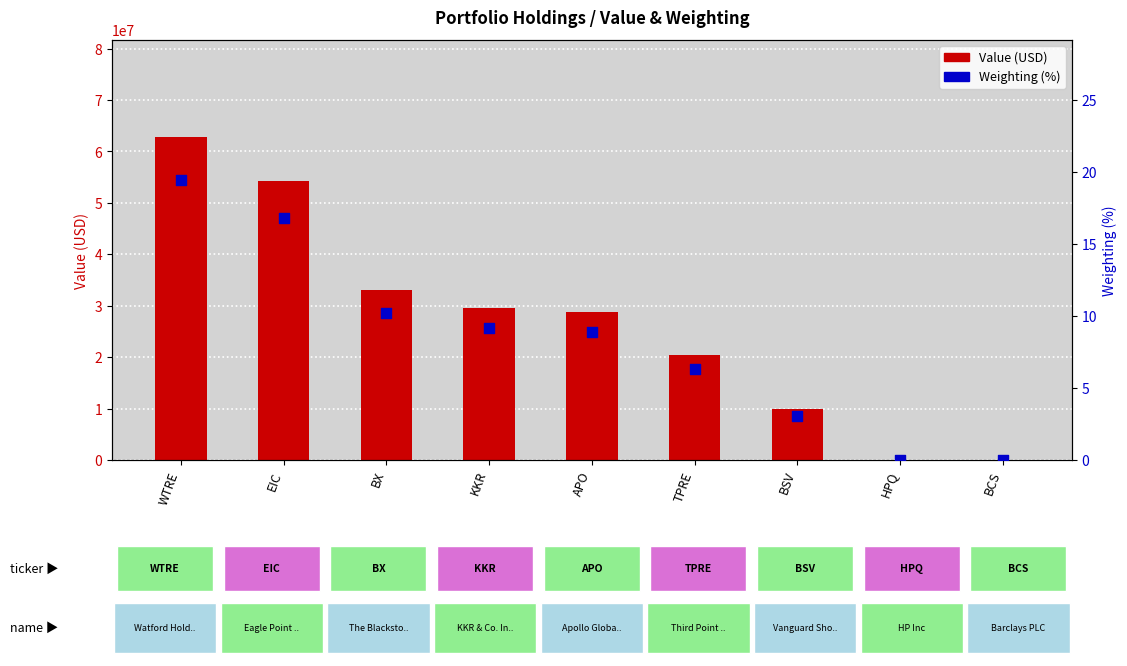

Which series has the widest spread of Y values?

Value (USD)